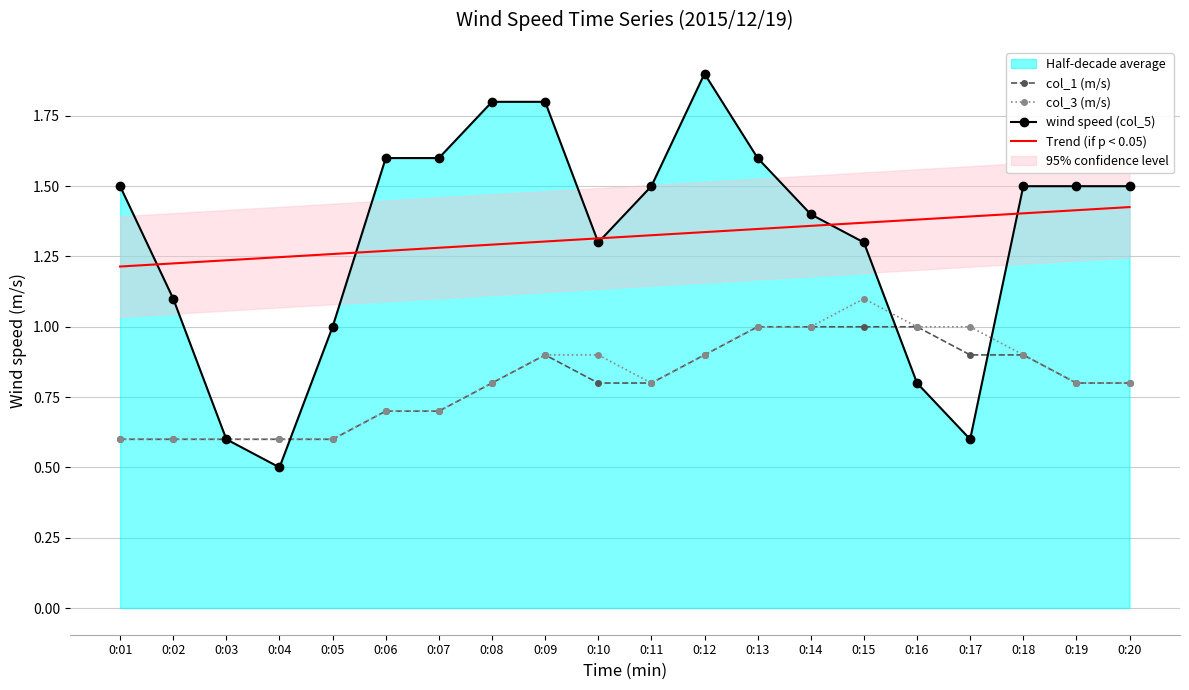

In col_1 (m/s), how many points are higher than both neighbors (excluding endpoints)?

1